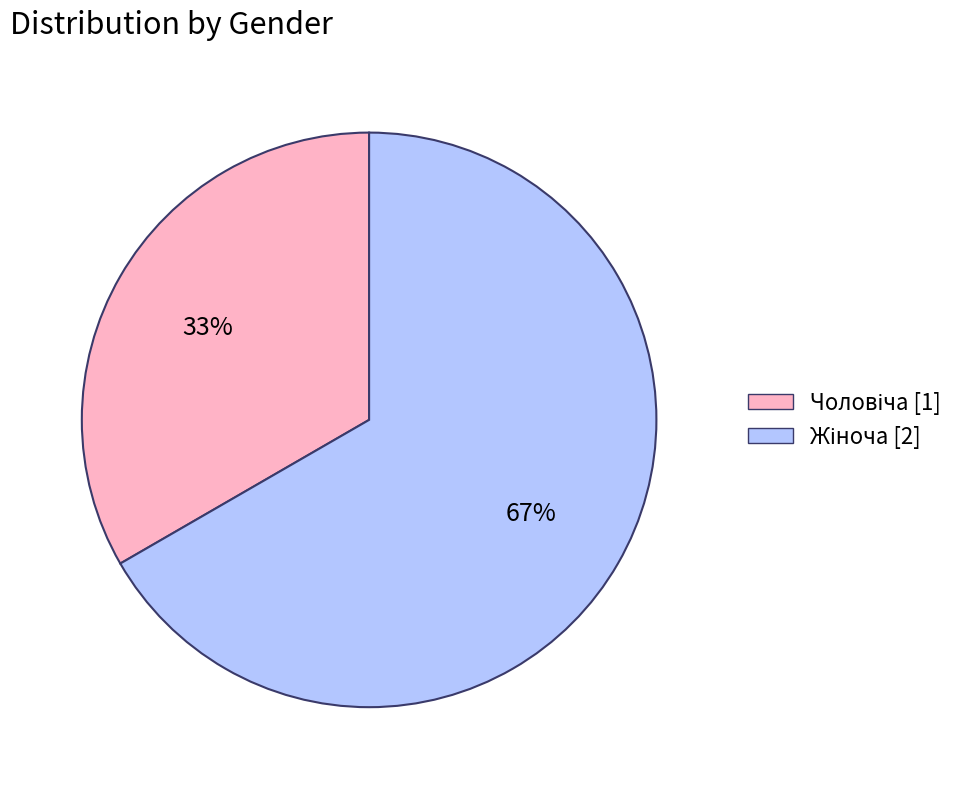

Is there a majority slice in this chart?

Yes